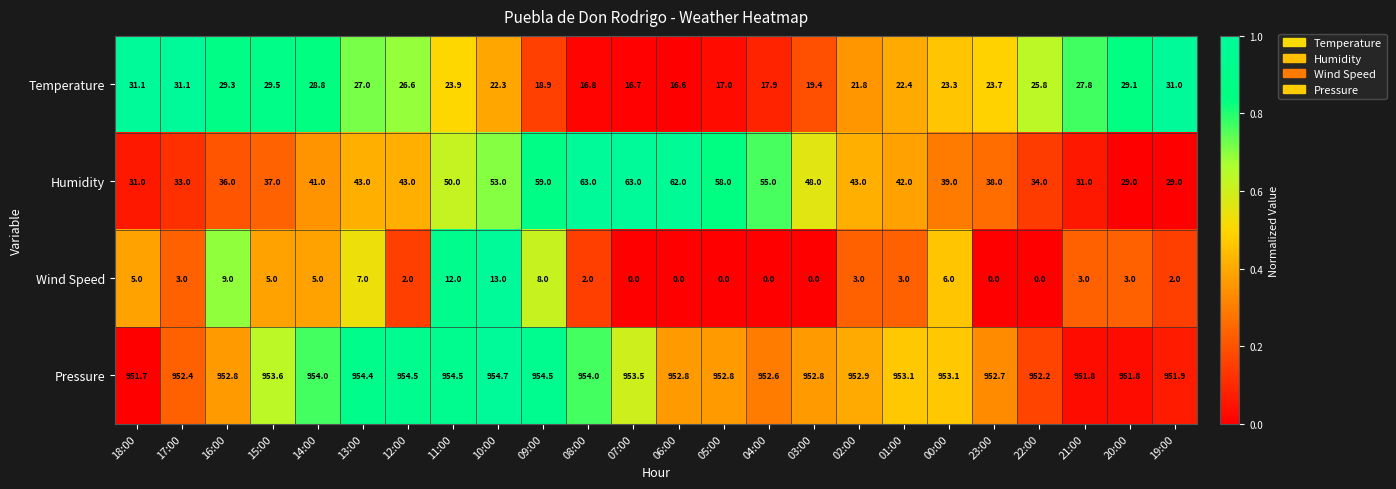

Count the number of categories in the chart.

24